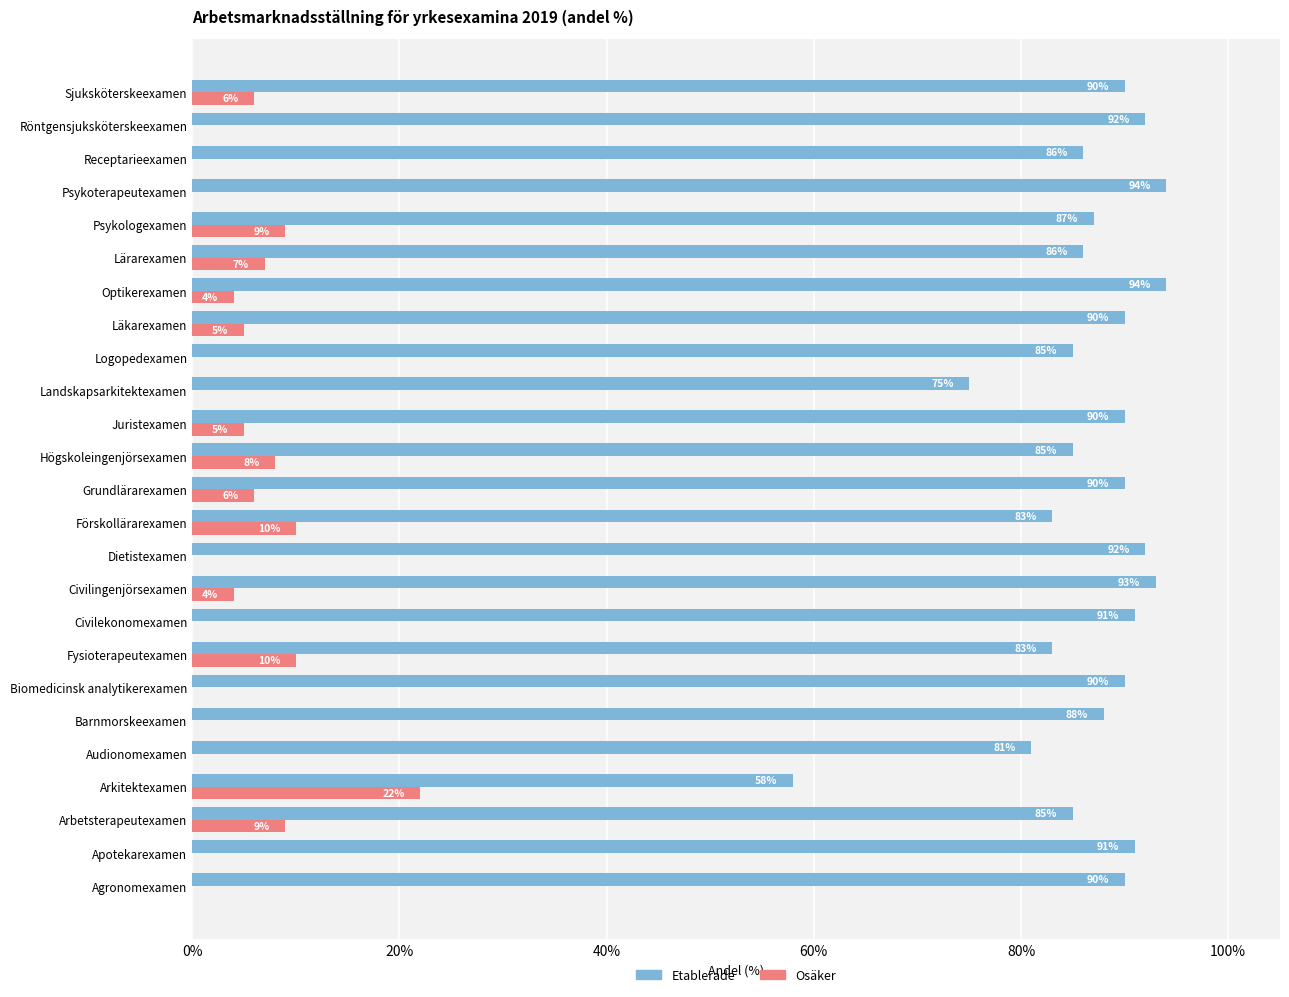

The value of Etablerade at Audionomexamen is 28. True or false?

False